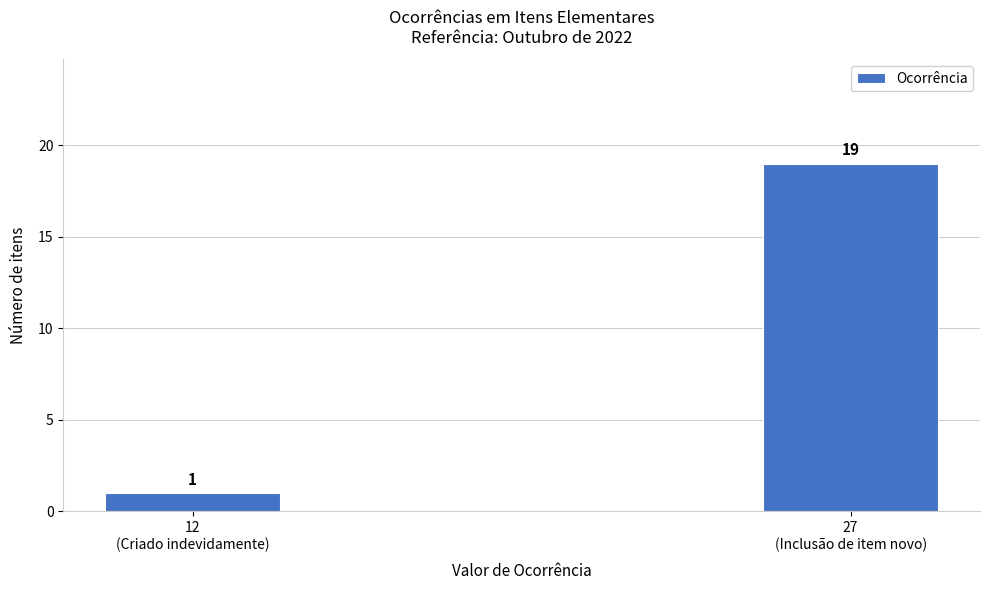

Reading left to right, extract all data points from this chart.

1	19